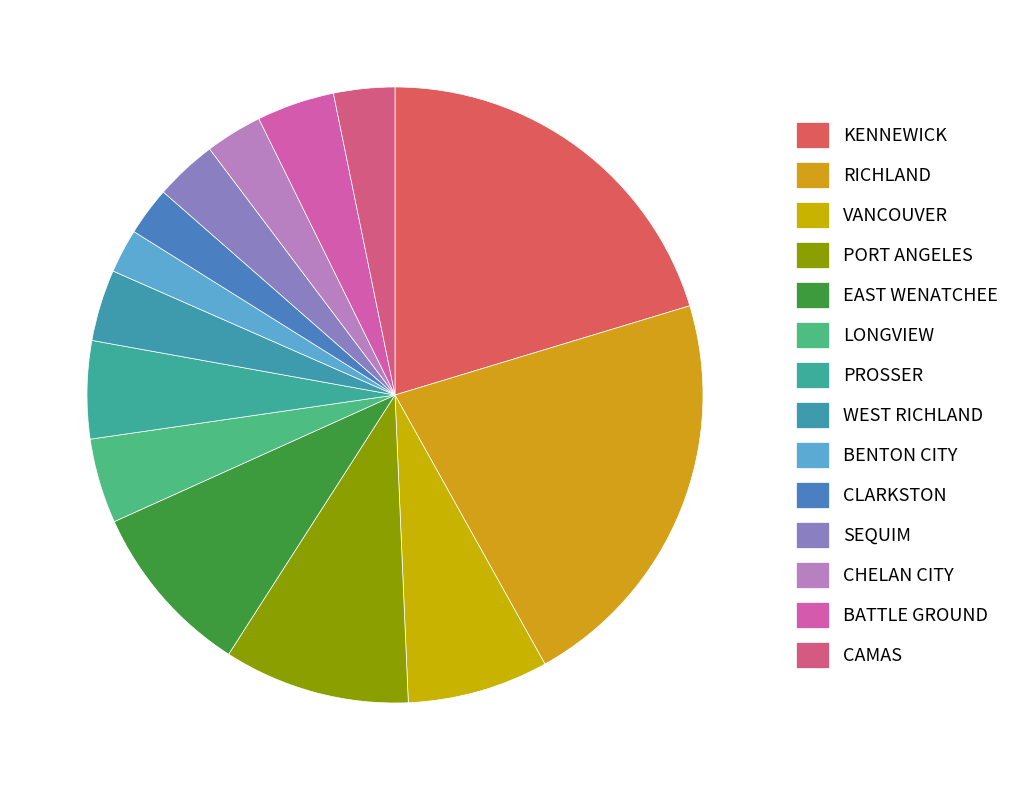

What is the change in value from EAST WENATCHEE to BATTLE GROUND?

-19910.6